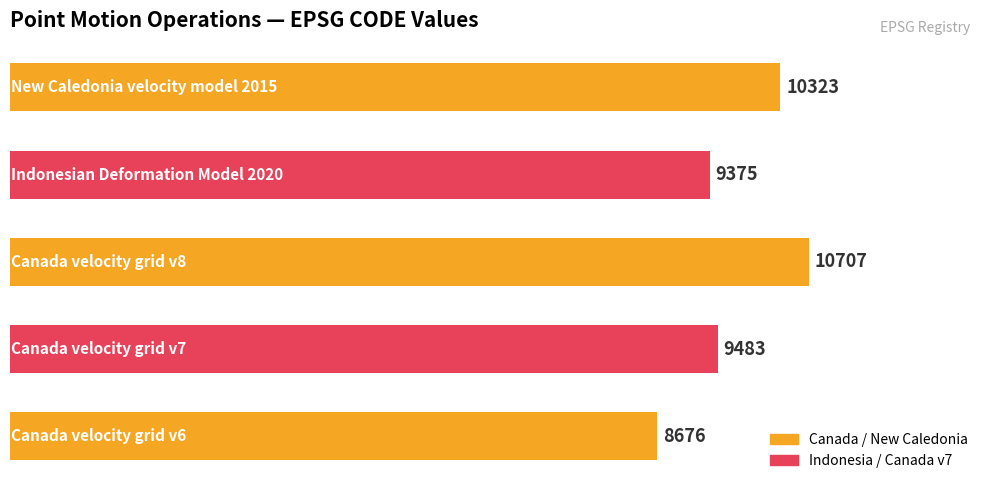

What is the average value?

9713